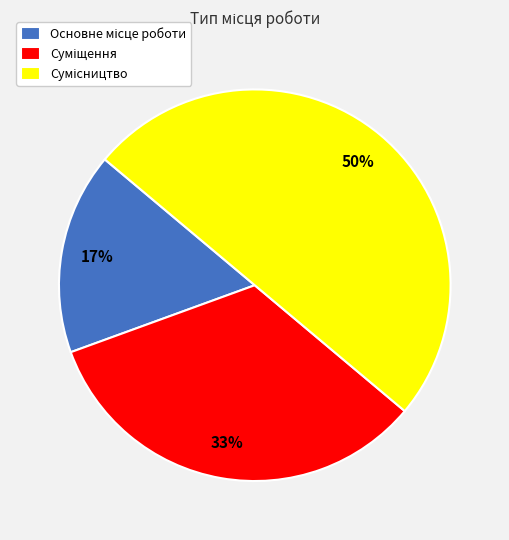

Count the number of slices in the pie.

3